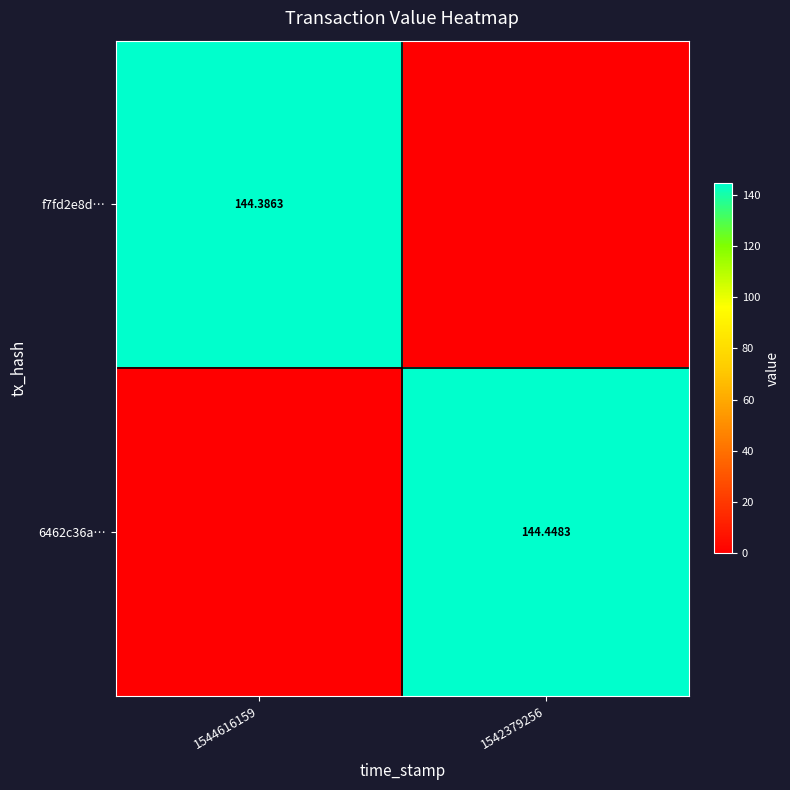

Rank the series at 1542379256 from highest to lowest value.

6462c36a…, f7fd2e8d…